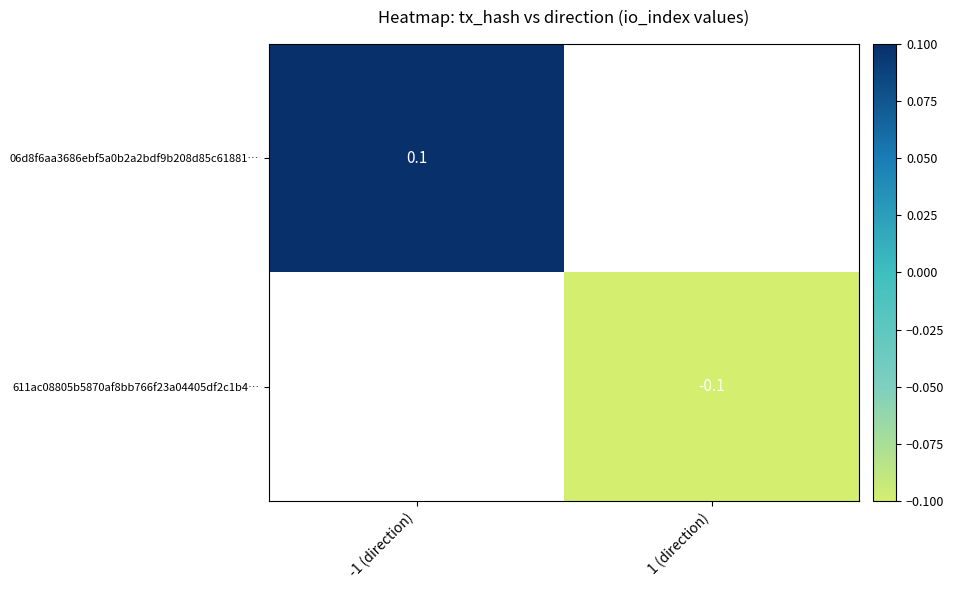

The 06d8f6aa3686ebf5a0b2a2bdf9b208d85c61881… series shows 0.2 at -1 (direction). True or false?

False